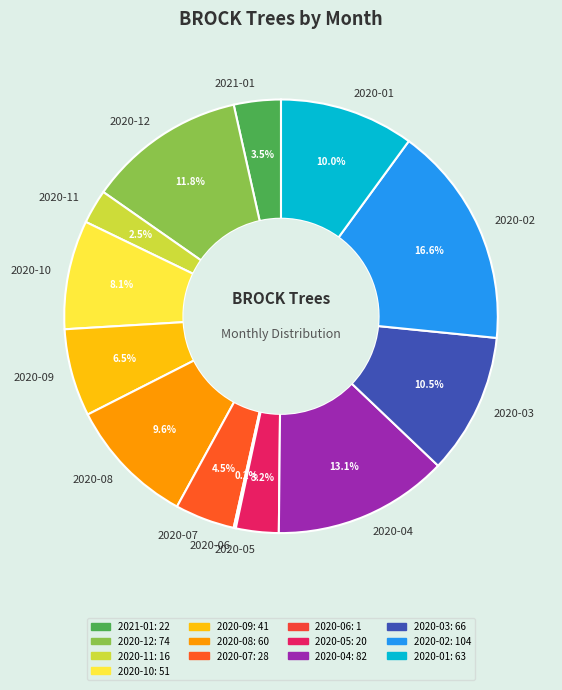

The 2020-08 slice represents 24% of the pie. True or false?

False